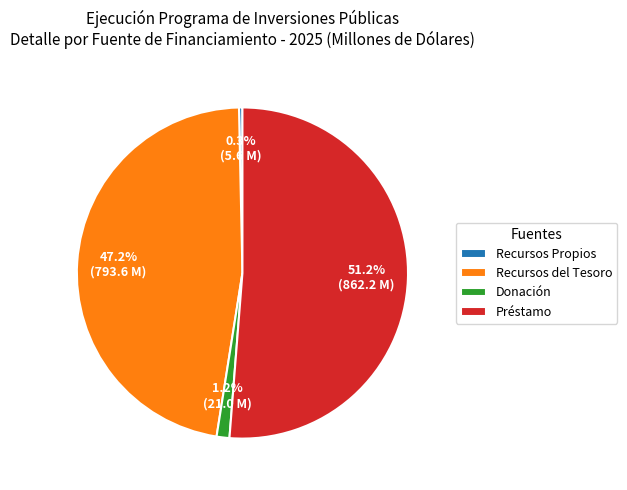

Is there any slice that represents more than half of the pie?

Yes